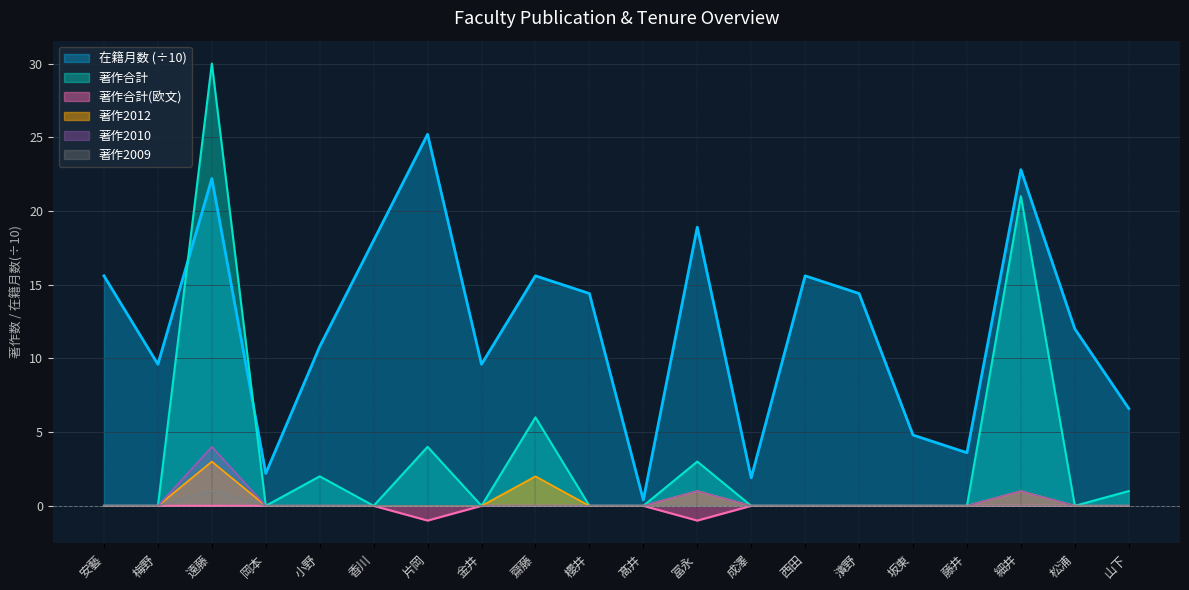

At which category does 著作2010 reach its first local peak?

遠藤